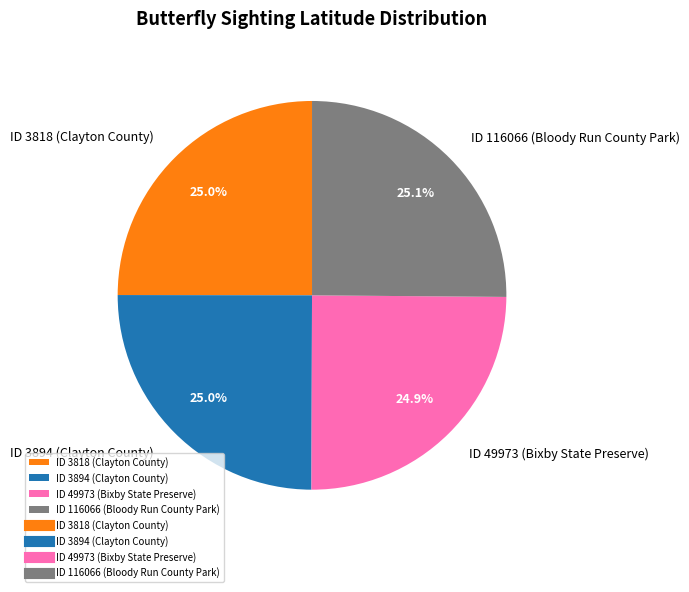

Combined, do ID 49973 (Bixby State Preserve) and ID 3894 (Clayton County) account for over 50%?

No